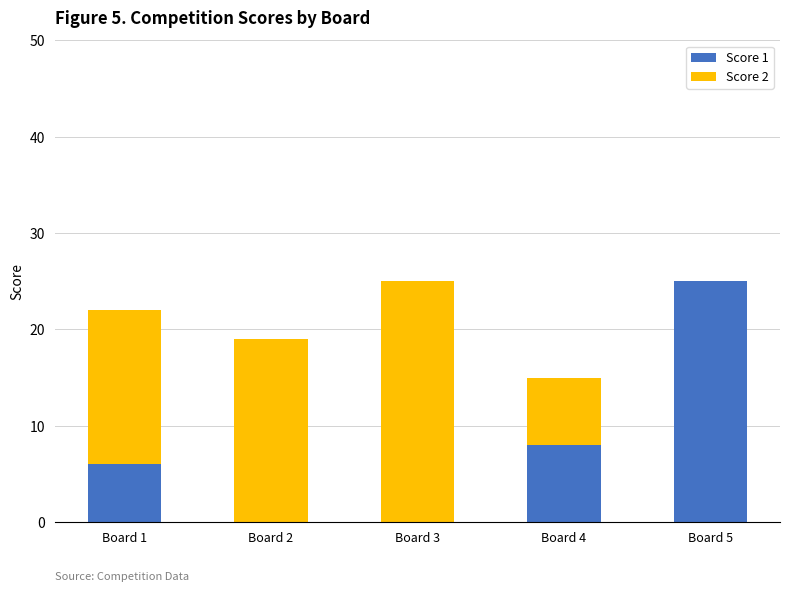

Is it true that Score 1 equals 11 at Board 5?

False